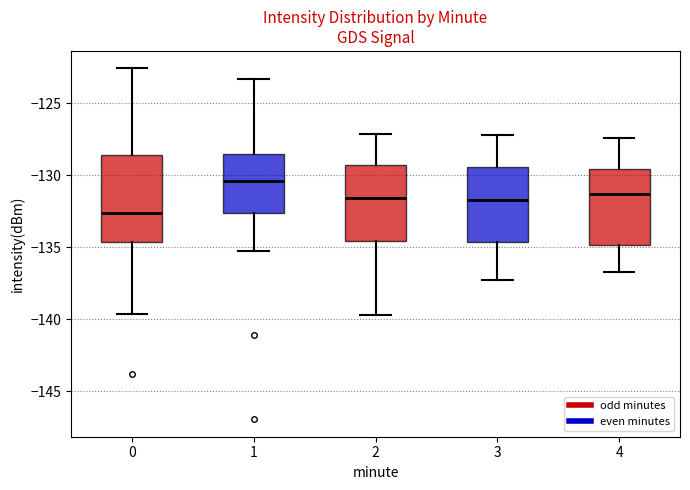

Which box's median line is the highest?

1